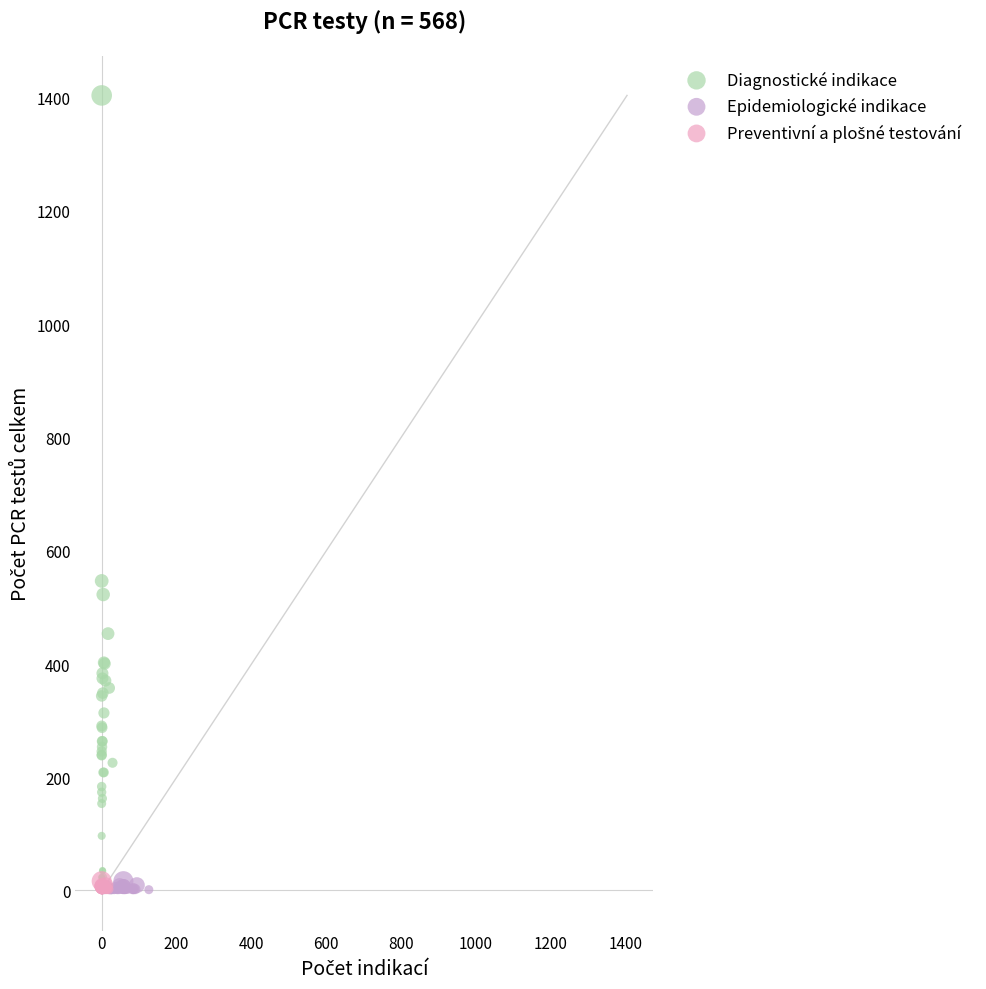

Which series has the largest Y range (max minus min)?

Diagnostické indikace